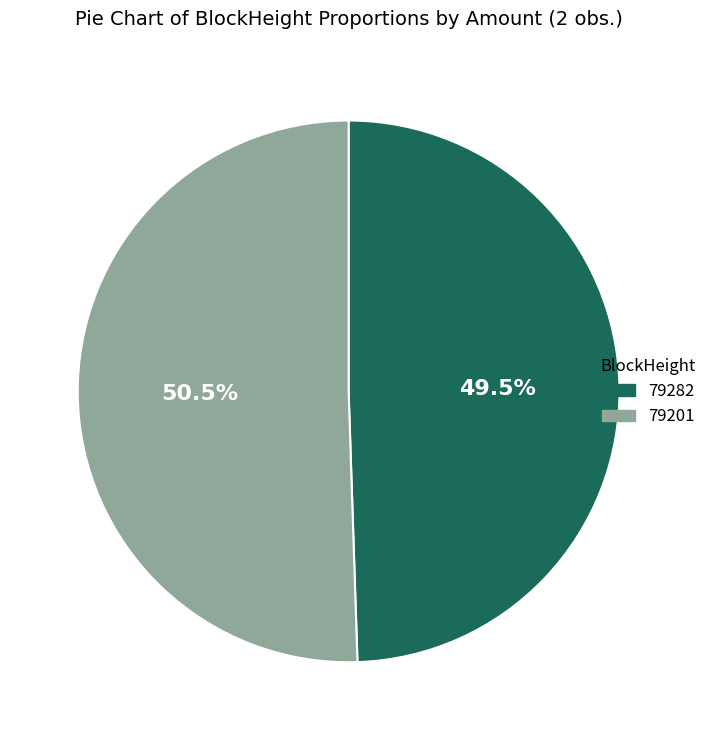

Which slice is the largest?

79201